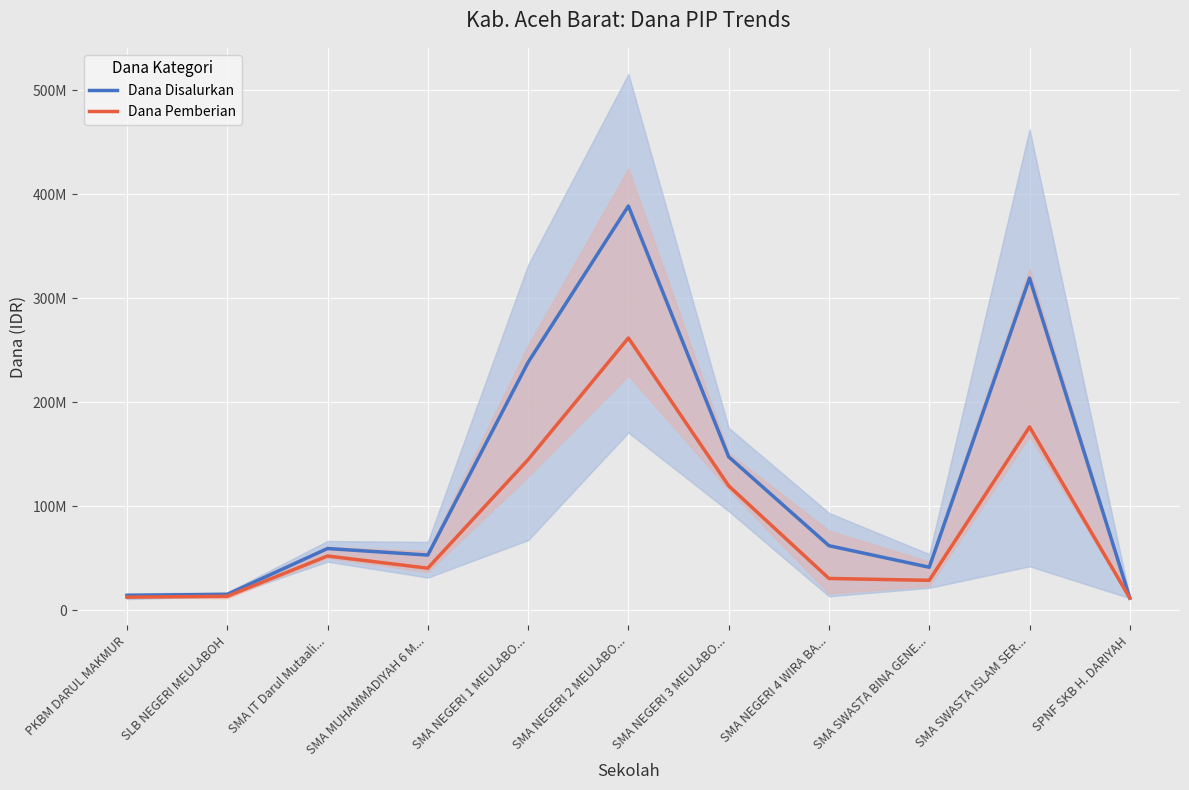

What are all the series names shown in the legend?

Dana Disalurkan, Dana Pemberian